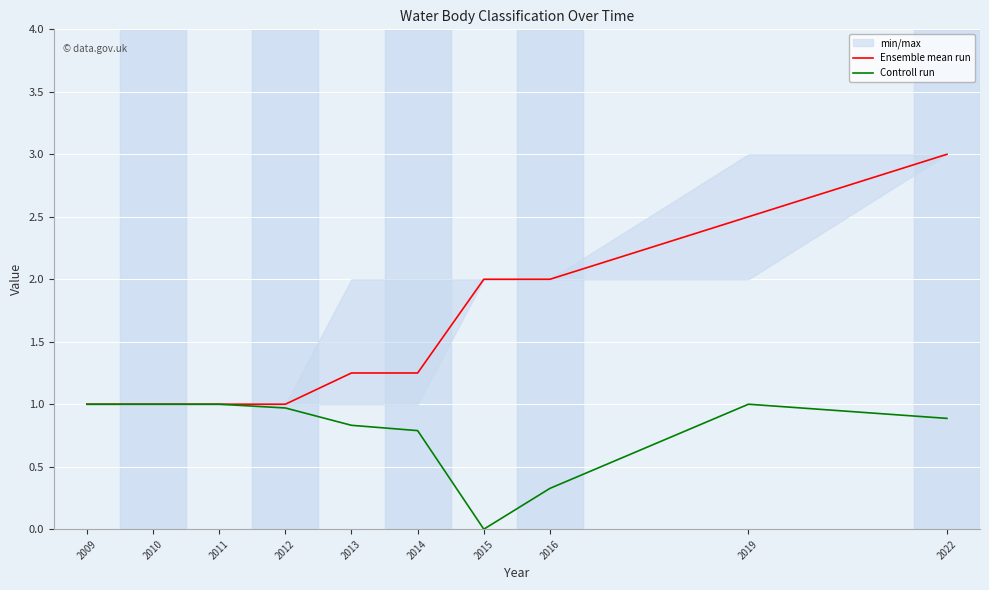

What is the total value across all series at 2022?

3.9